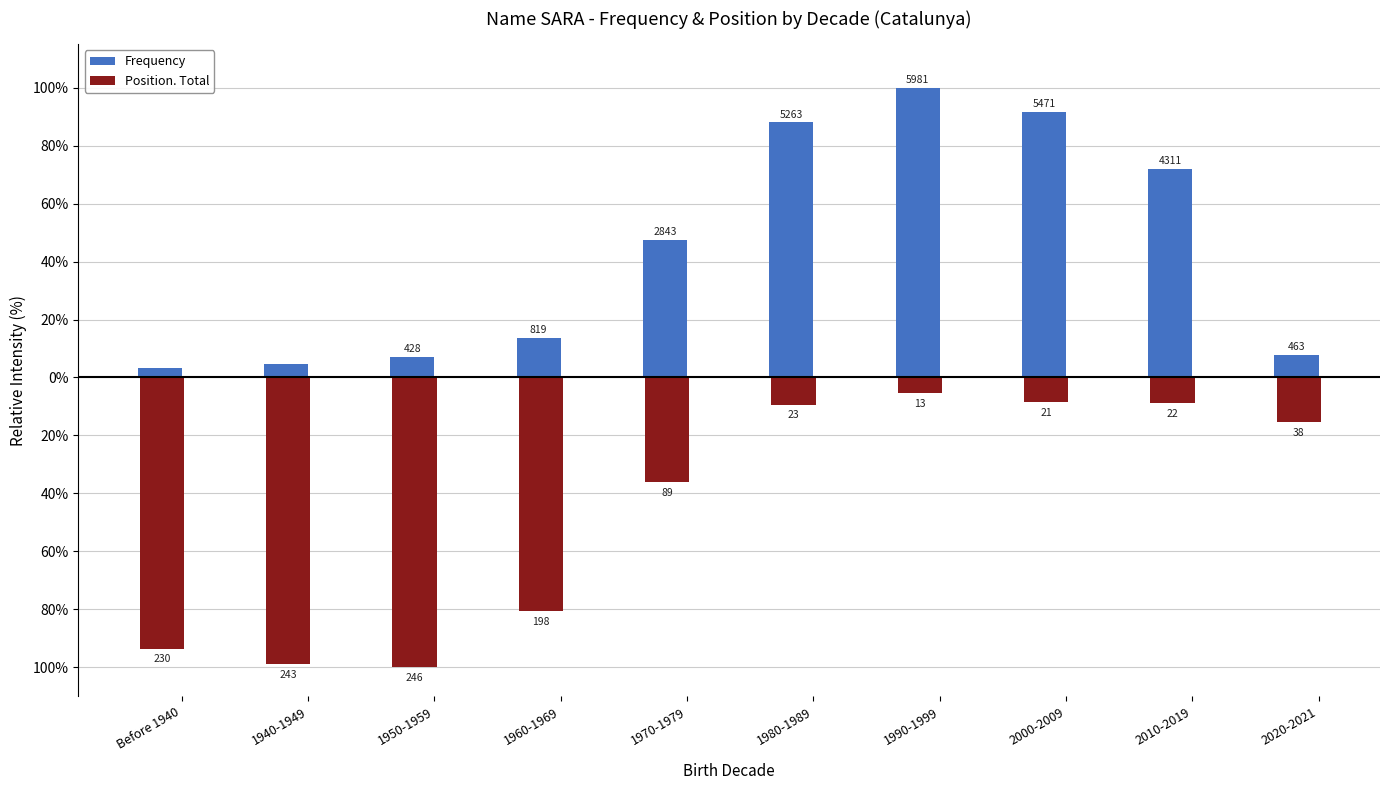

Are the bars grouped side by side (vs. stacked)?

Yes